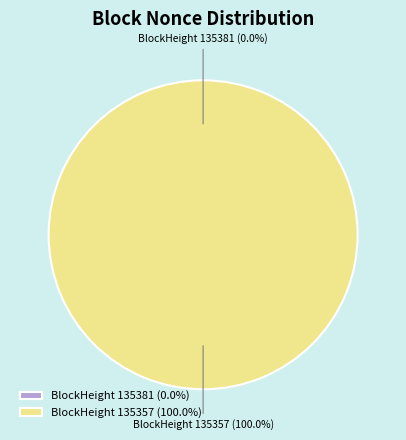

Count the number of slices in the pie.

2